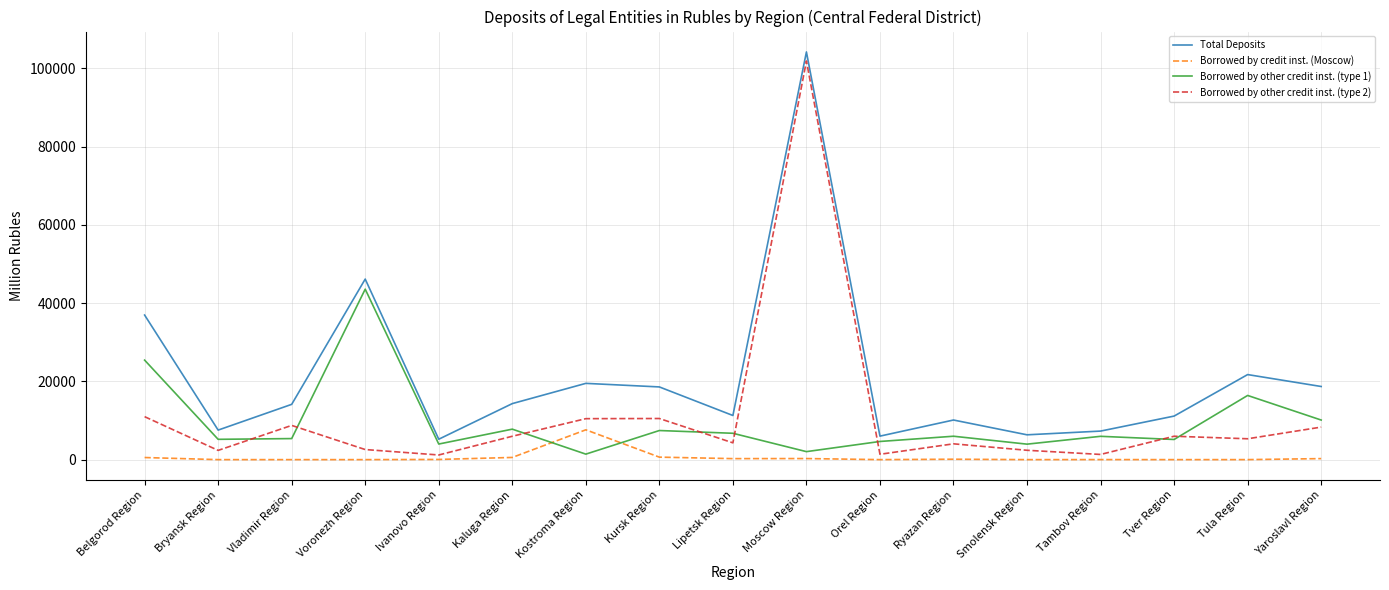

The value of Borrowed by other credit inst. (type 1) at Kaluga Region is 3371. True or false?

False